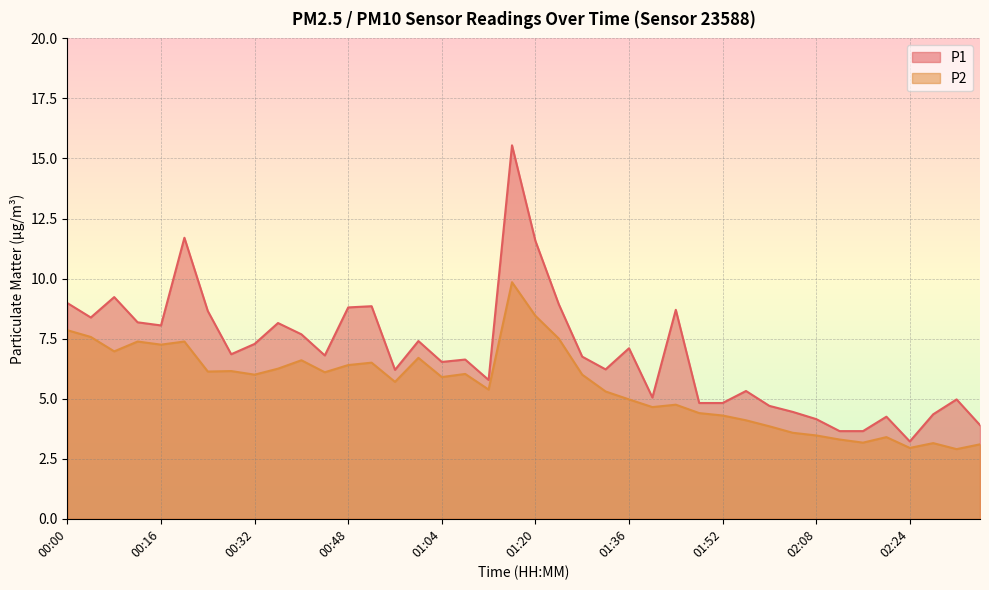

At which category does P1 reach its first local valley?

00:04